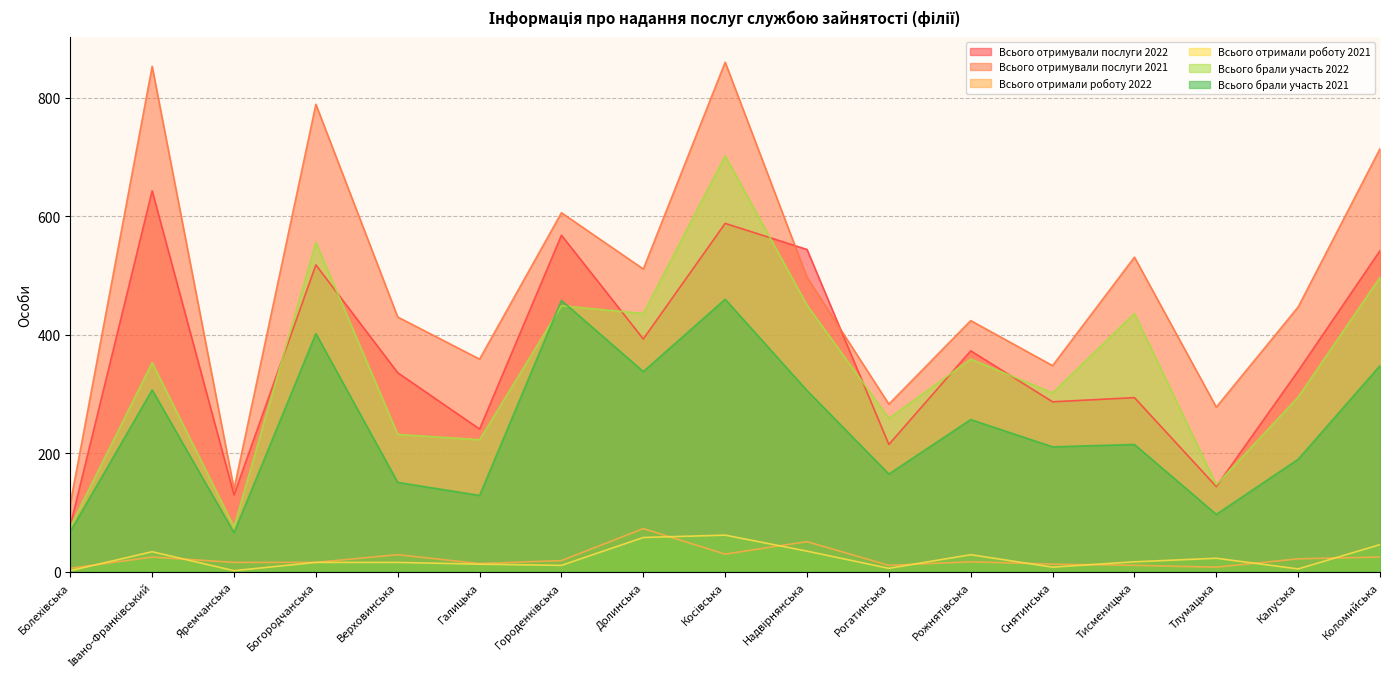

At which category is the sum across all series the highest?

Косівська